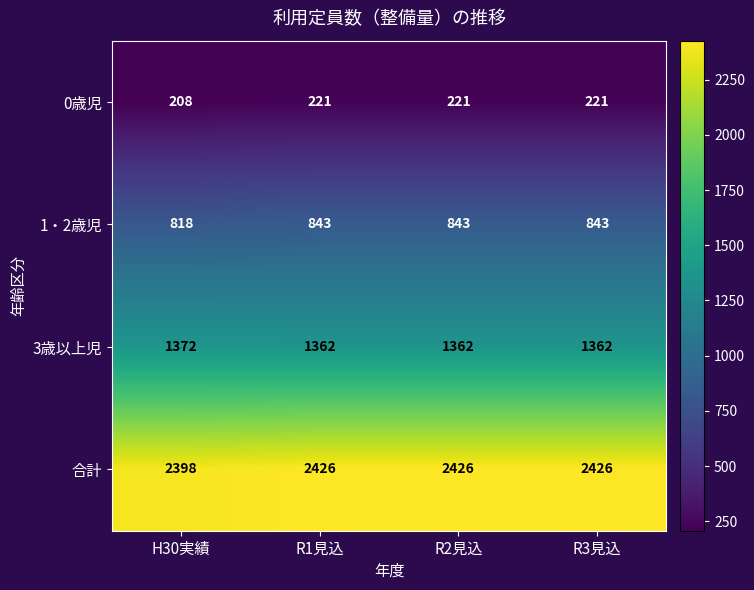

What is the total value across all series at R1見込?

4852